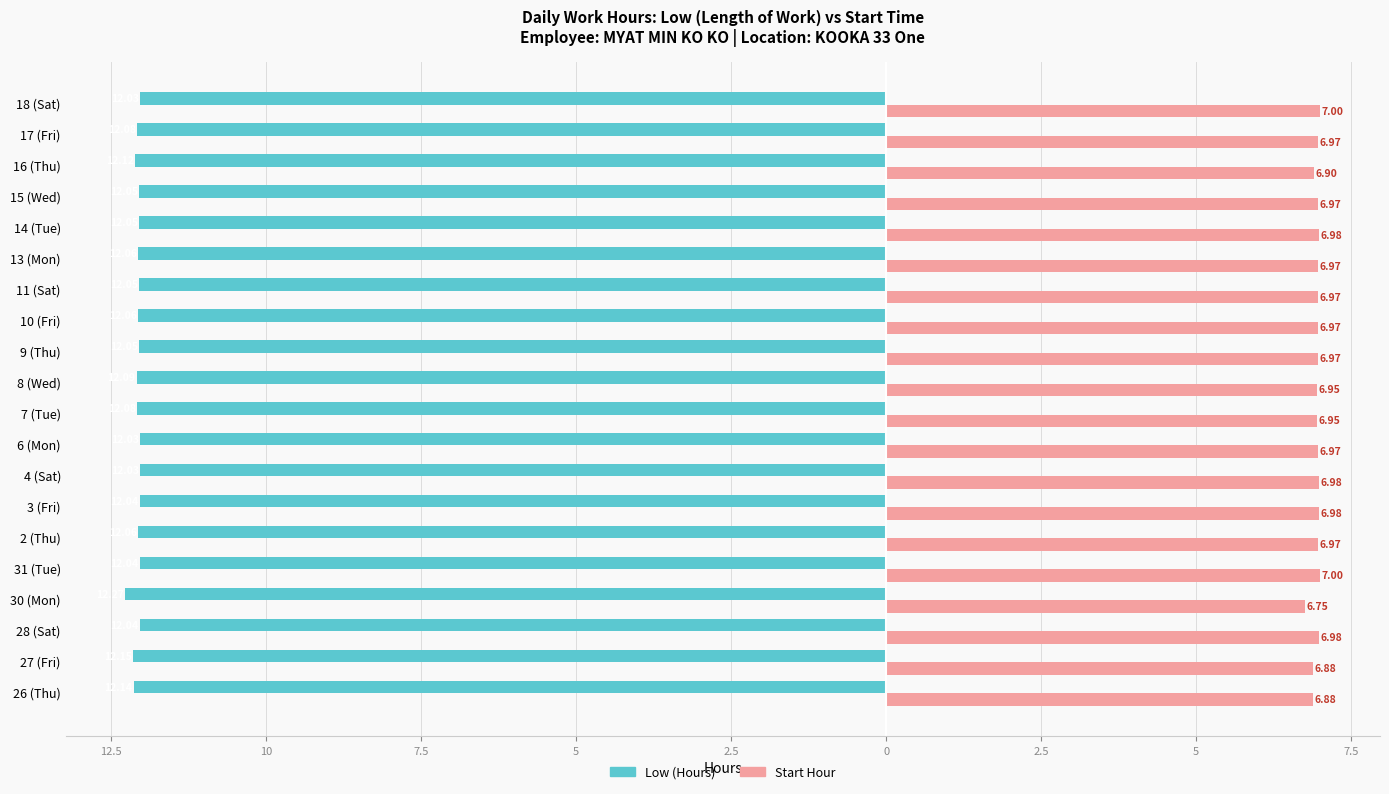

What are all the series names shown in the legend?

Low (Hours), Start Hour